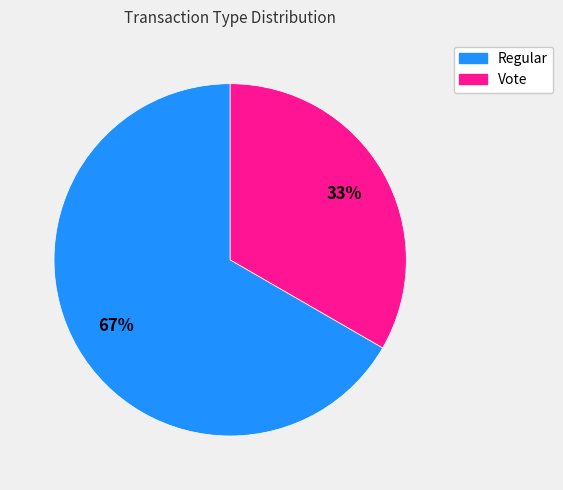

Does Regular represent more than half of the total?

Yes